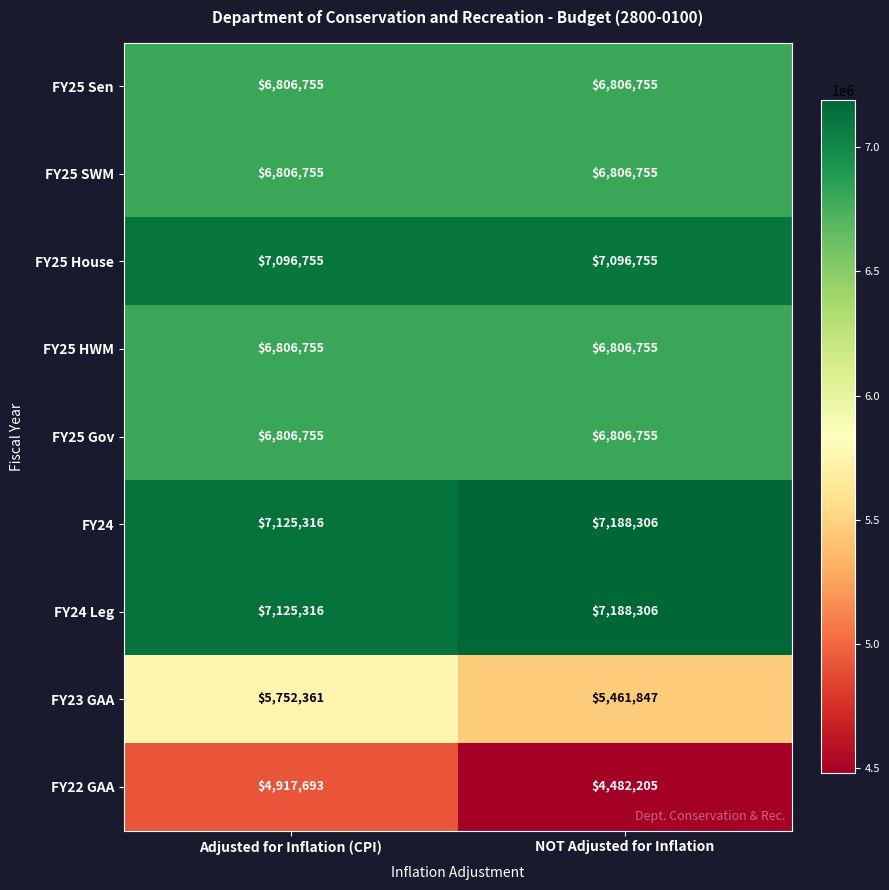

At which category does the chart reach its minimum across all series?

NOT Adjusted for Inflation